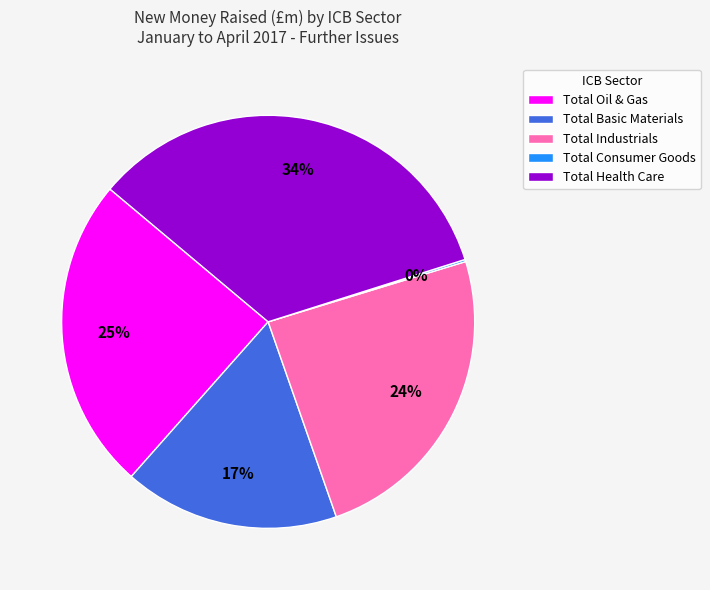

True or false: Total Oil & Gas accounts for 25% of the total.

True